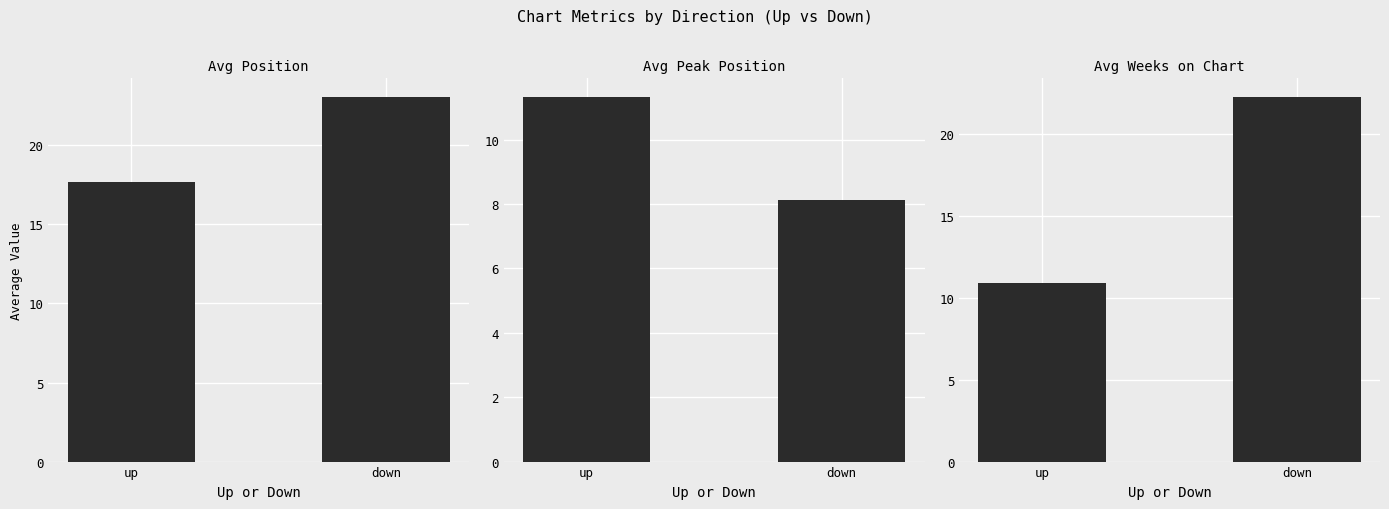

At which category is the sum across all series the highest?

down